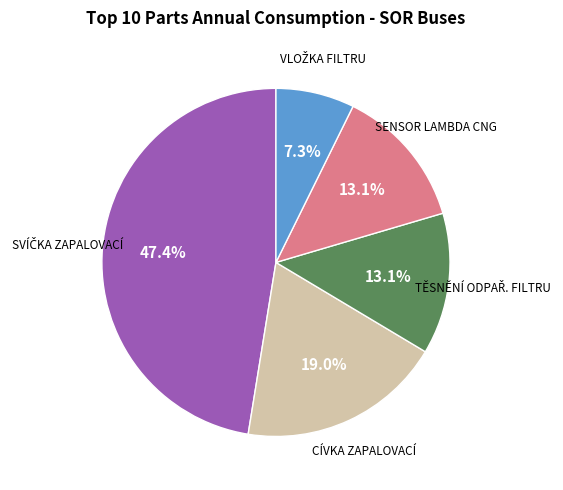

Is there any slice that represents more than half of the pie?

No